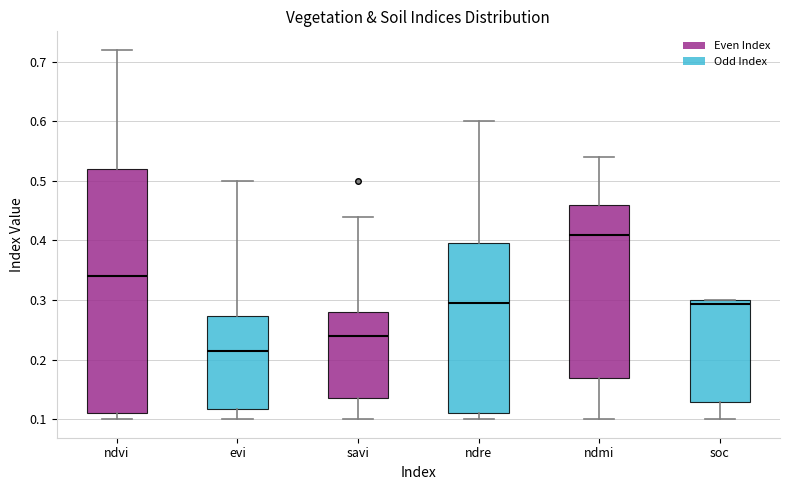

Reading left to right, read every box against the y-axis: the position of its median line, the range the box covers, and the ends of its whiskers. The values are not printed on the chart, so give them approximately, as read against the axis.

ndvi: median 0.34, box 0.11 to 0.52, whiskers 0.10 to 0.72
evi: median 0.22, box 0.12 to 0.27, whiskers 0.10 to 0.50
savi: median 0.24, box 0.14 to 0.28, whiskers 0.10 to 0.44
ndre: median 0.30, box 0.11 to 0.40, whiskers 0.10 to 0.60
ndmi: median 0.41, box 0.17 to 0.46, whiskers 0.10 to 0.54
soc: median 0.29, box 0.13 to 0.30, whiskers 0.10 to 0.30